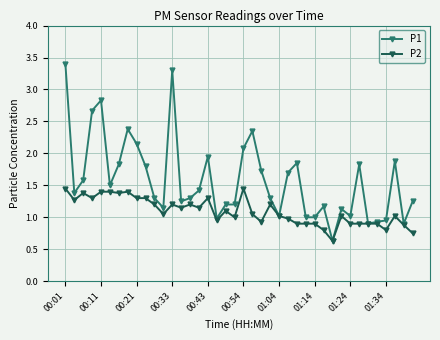

What is the average value of the P1 series?

1.6